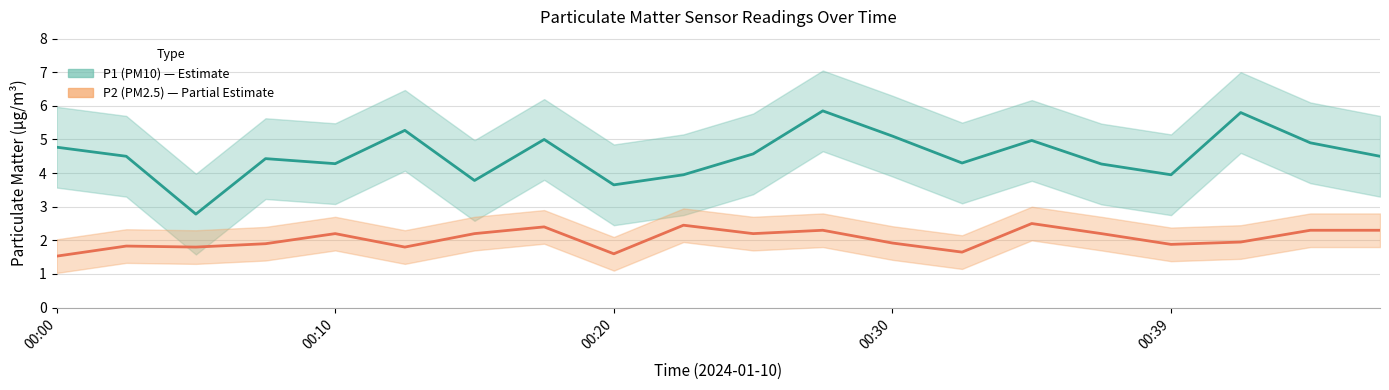

True or false: P2 and P1 intersect in this chart.

False